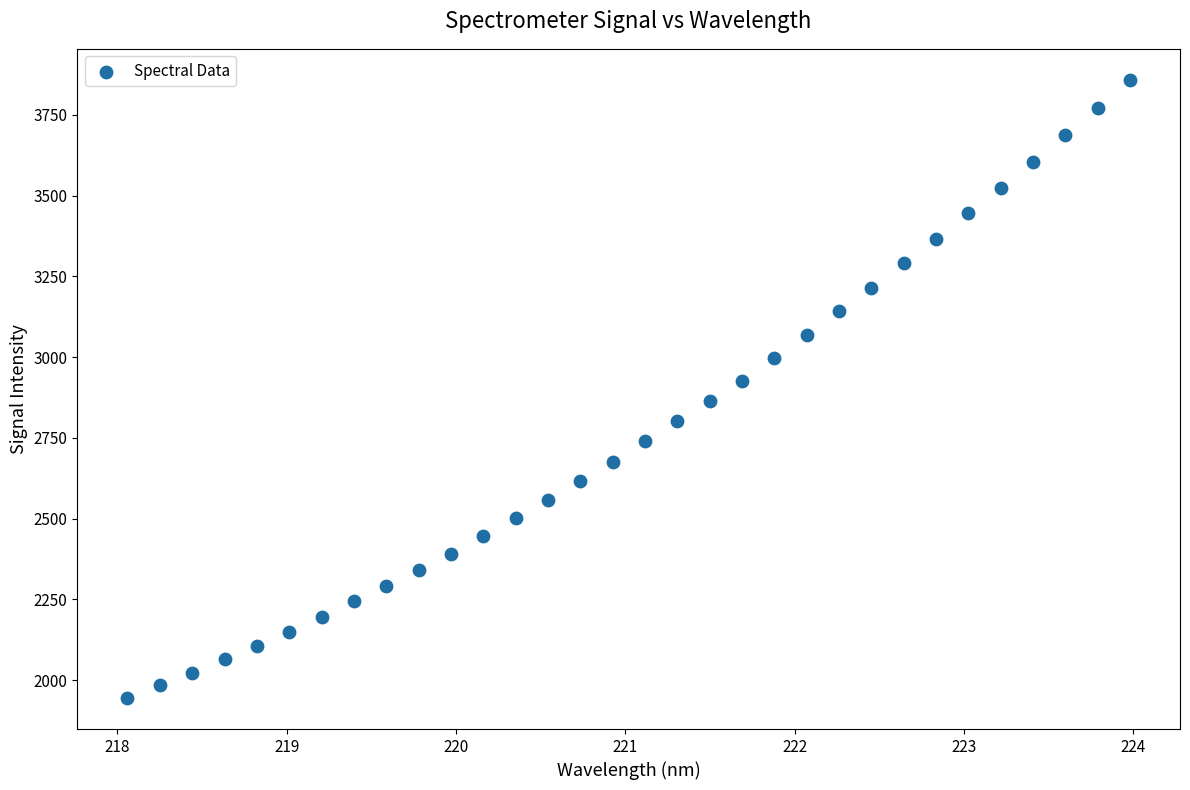

What is the range of X values (max minus min)?

5.9